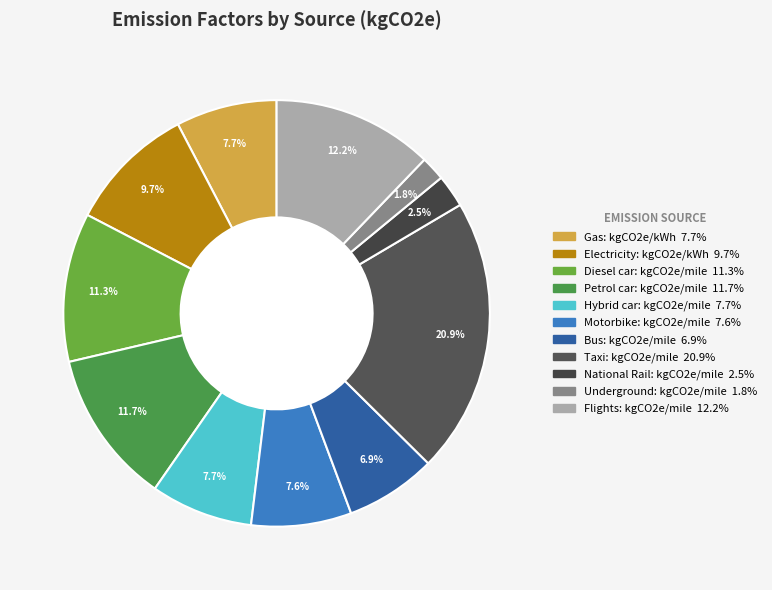

Does Flights: kgCO2e/mile account for over 50% of the chart?

No